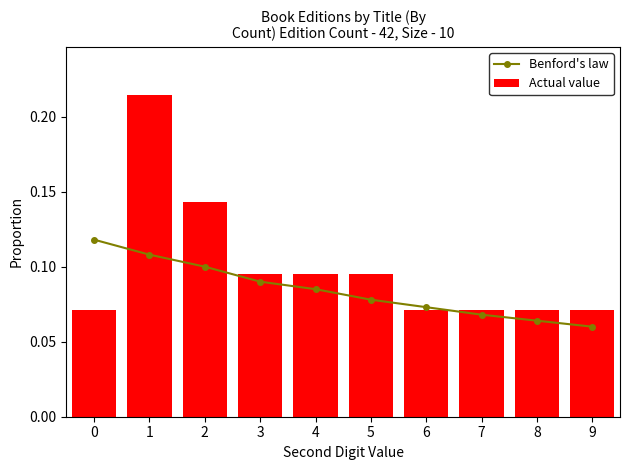

Count the Actual value values in the range 0 to 1.

10